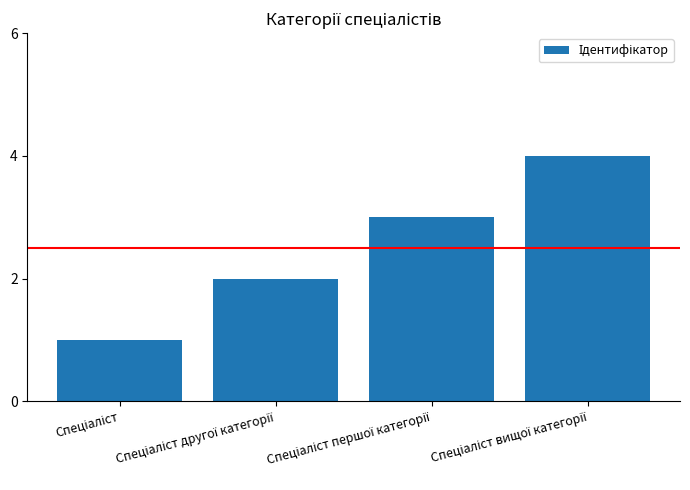

Reading left to right, what are all the values shown in this chart?

1	2	3	4